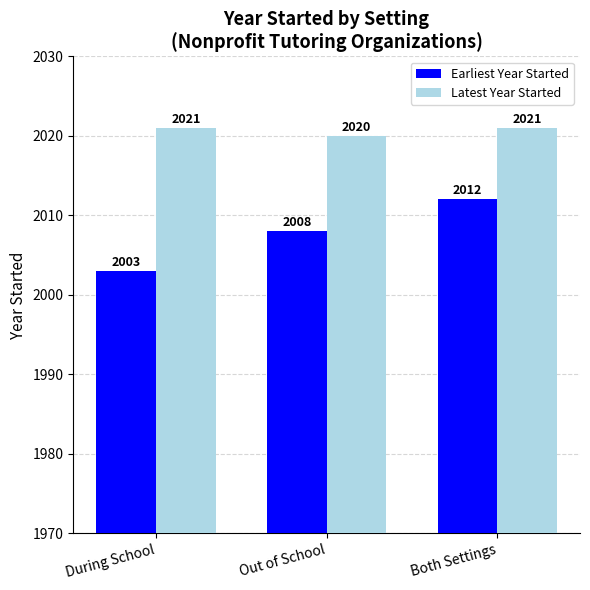

List the series in order of their peak value, highest first.

Latest Year Started, Earliest Year Started